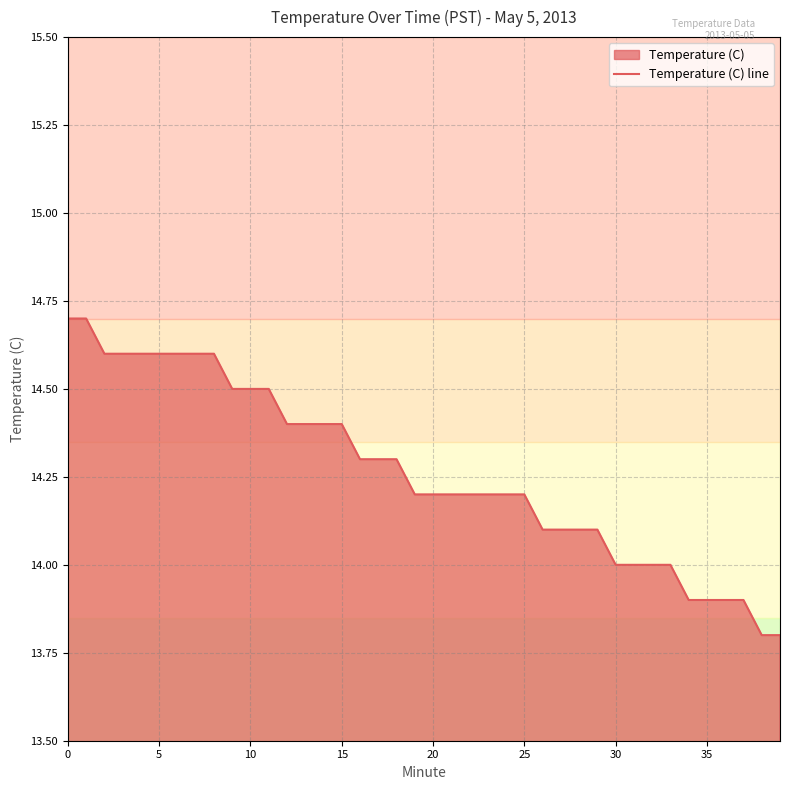

True or false: the data has more than 0 interior local peaks.

False